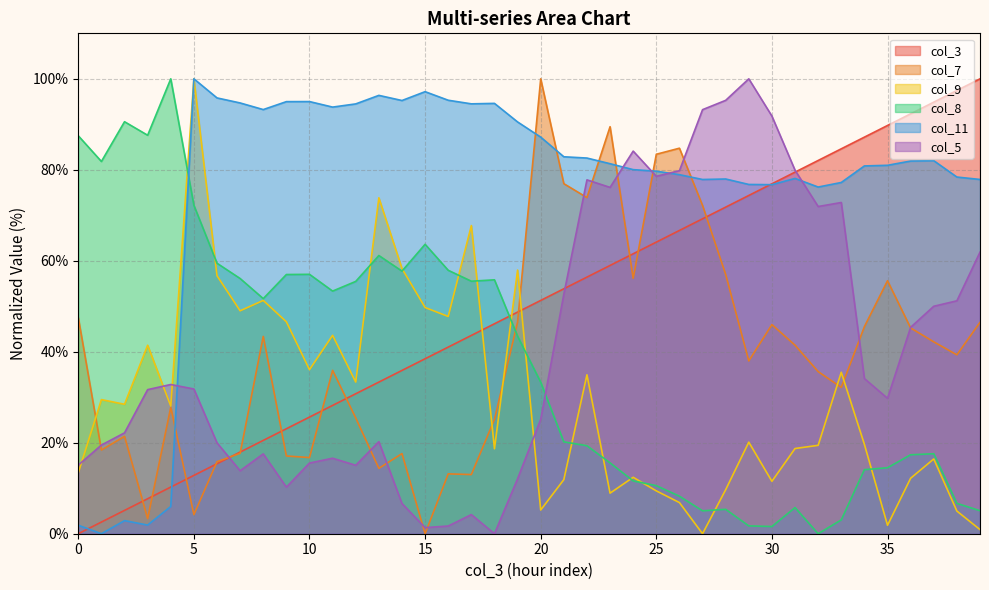

How many interior local valleys does the col_9 series have?

12